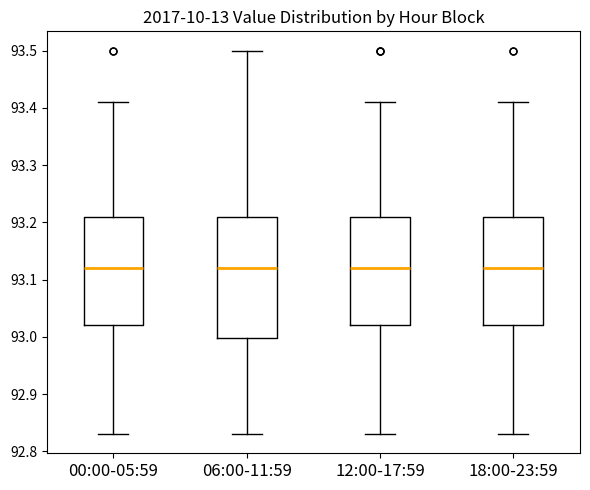

Where does the median line of the box for 06:00-11:59 sit on the y-axis? The values are not printed on the chart, so give them approximately, as read against the axis.

93.12